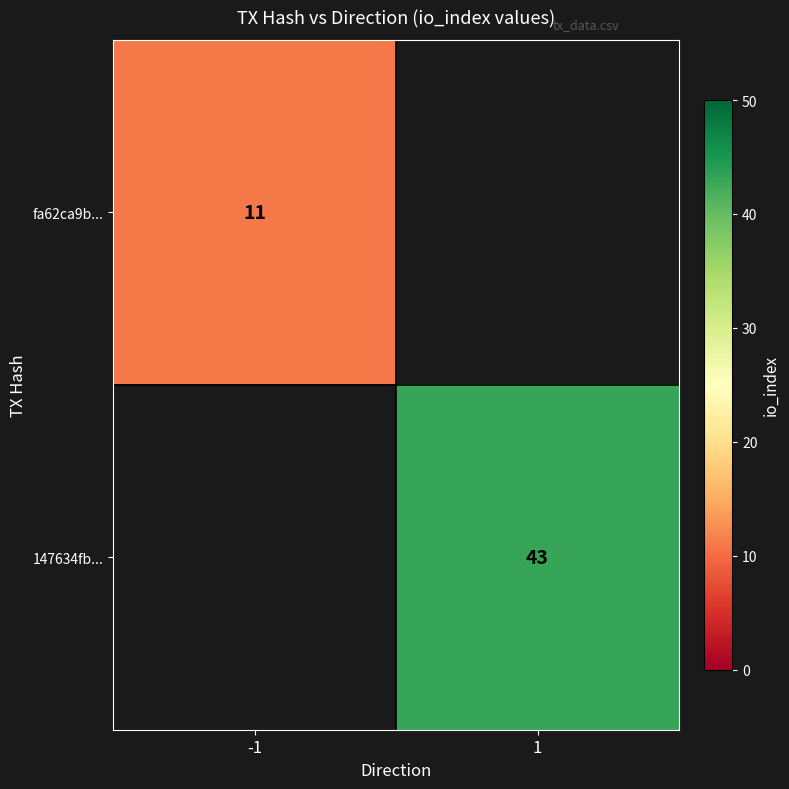

The value of 147634fb... at 1 is 15. True or false?

False